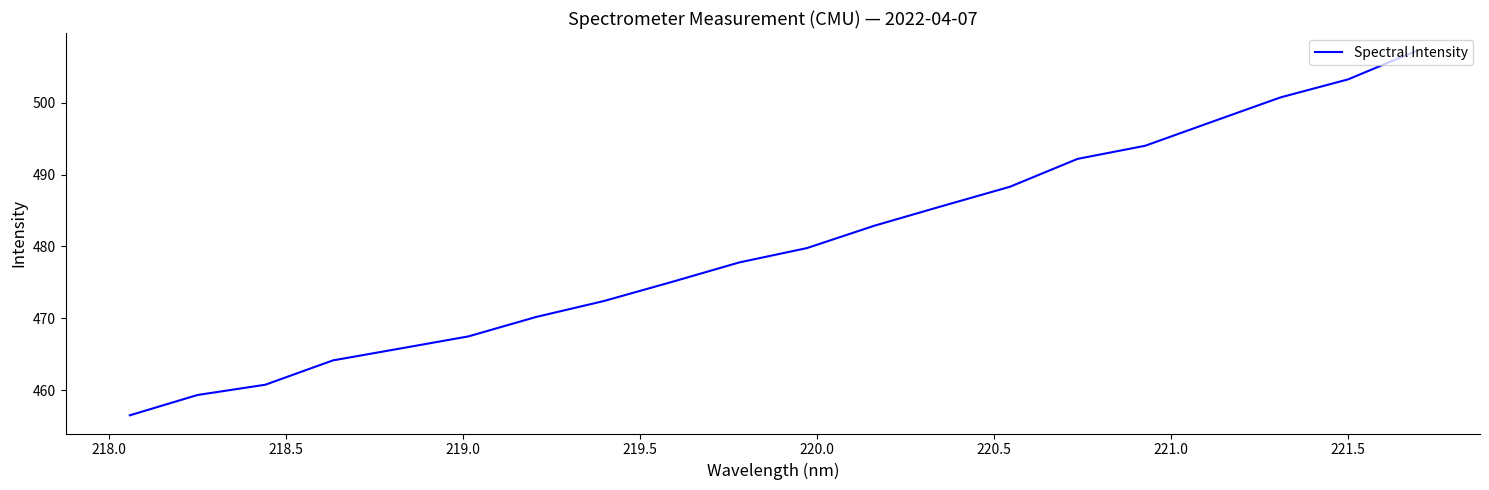

How many values are below 479?

10